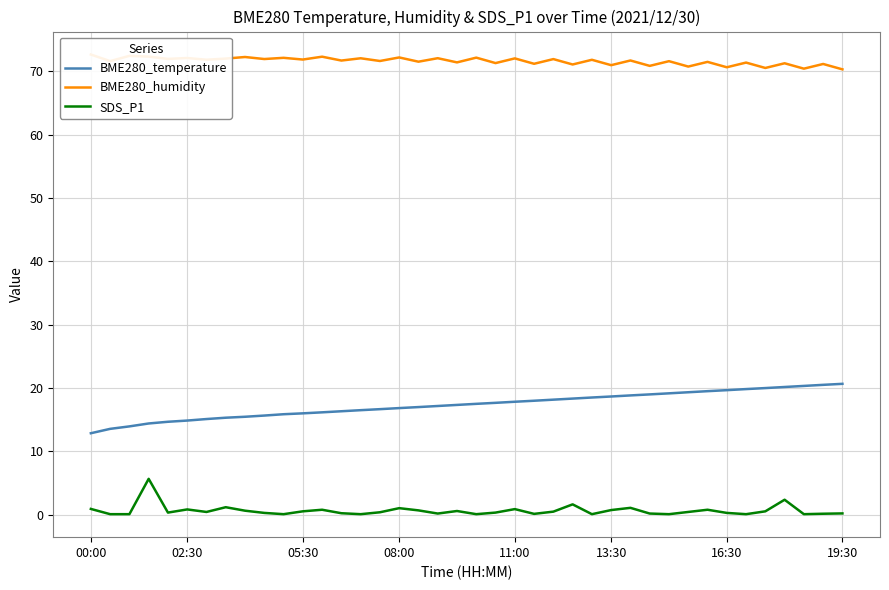

The value of BME280_humidity at 19 is 71.4. True or false?

True